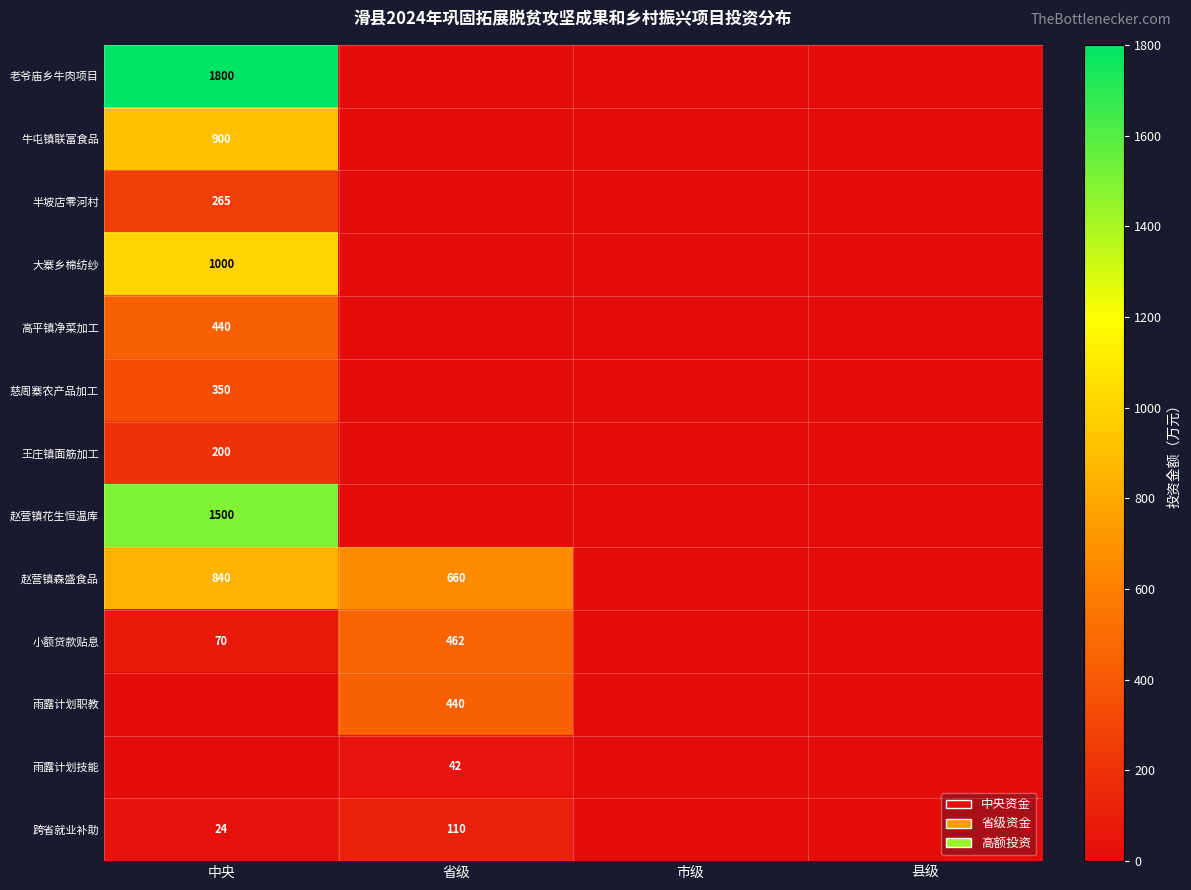

How many 赵营镇森盛食品 values are between 0 and 840?

4